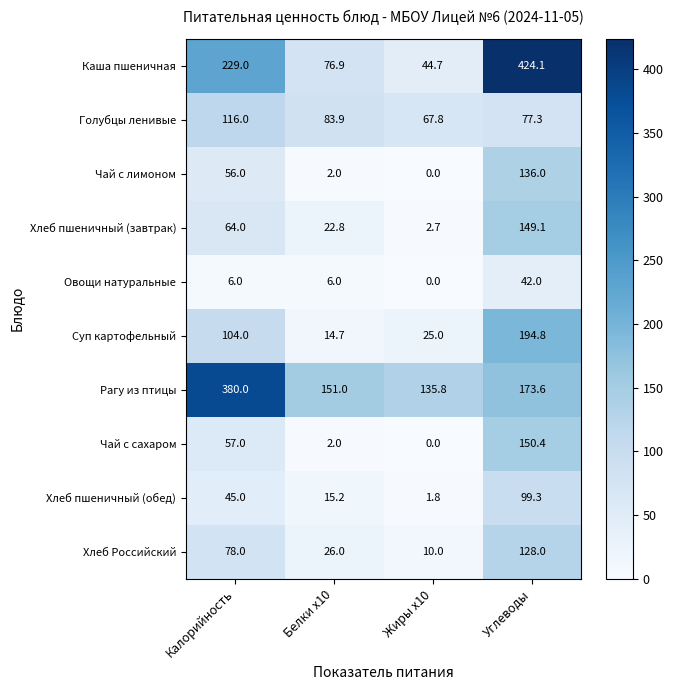

At how many categories does at least one series exceed 99?

4